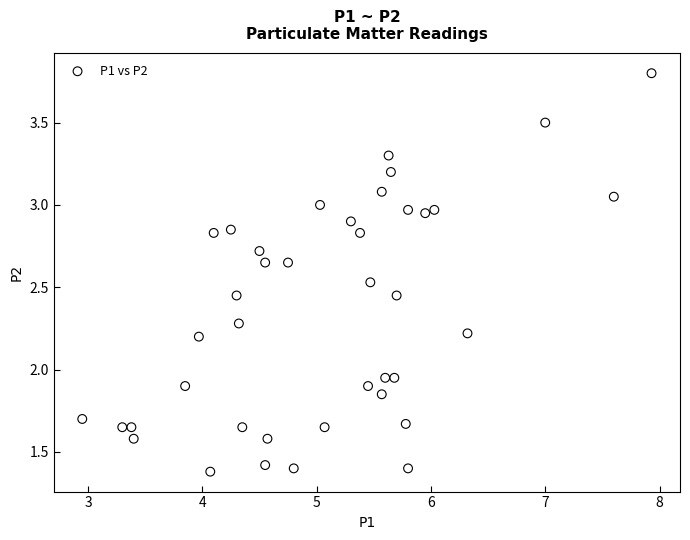

What is the range of Y values (max minus min)?

2.4